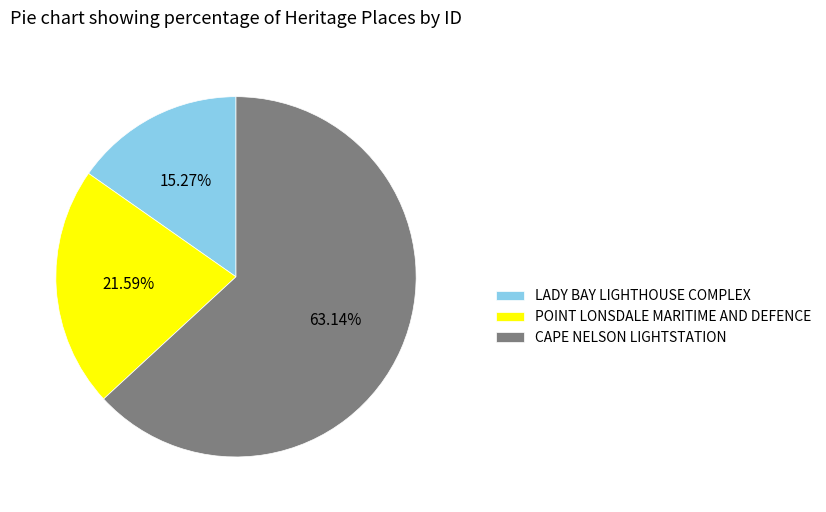

To the nearest percent, what is the average slice percentage?

33%